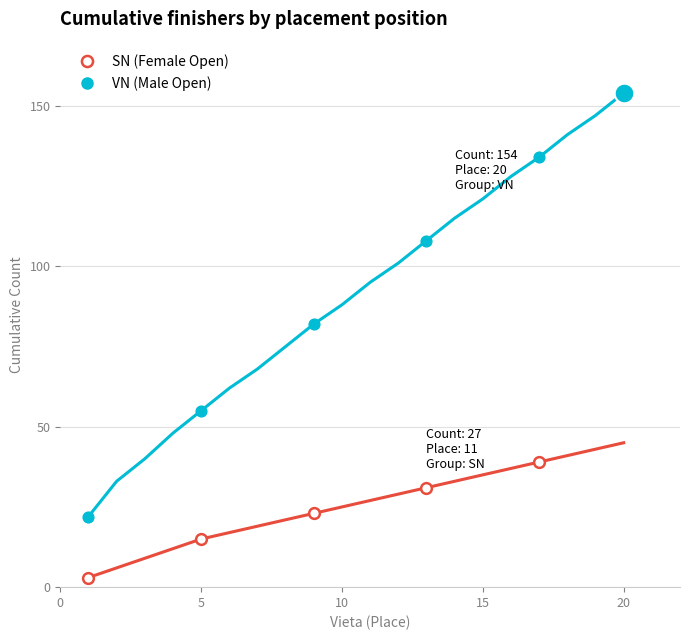

Which series has the largest total across all categories?

VN (Male Open)